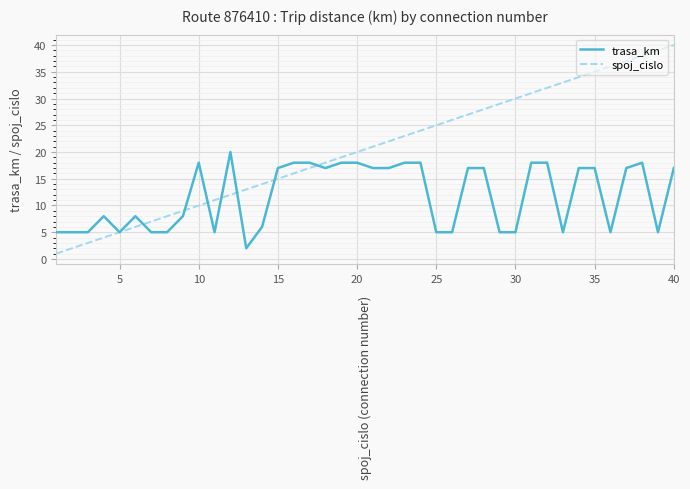

Which series has the largest total across all categories?

spoj_cislo